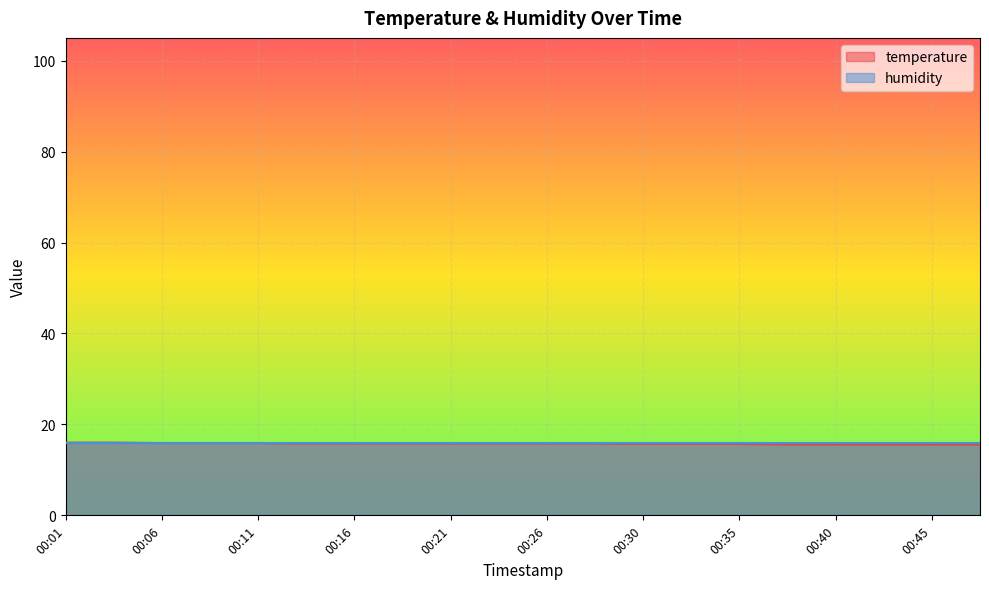

Is it true that the value at 00:33 is 15.7?

True